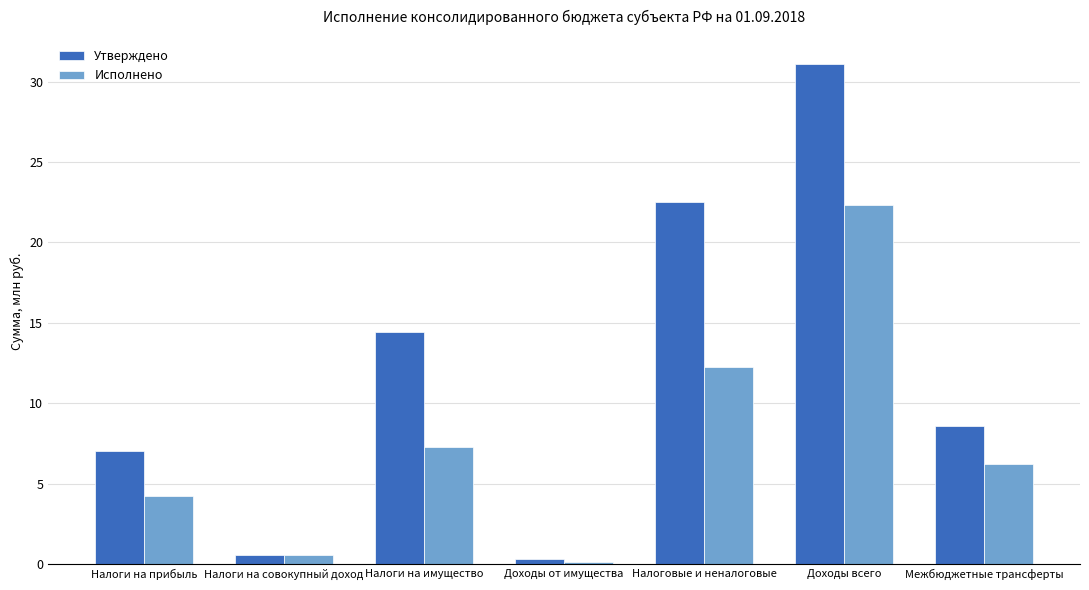

What is the label of the 7th bar from the right?

Налоги на прибыль